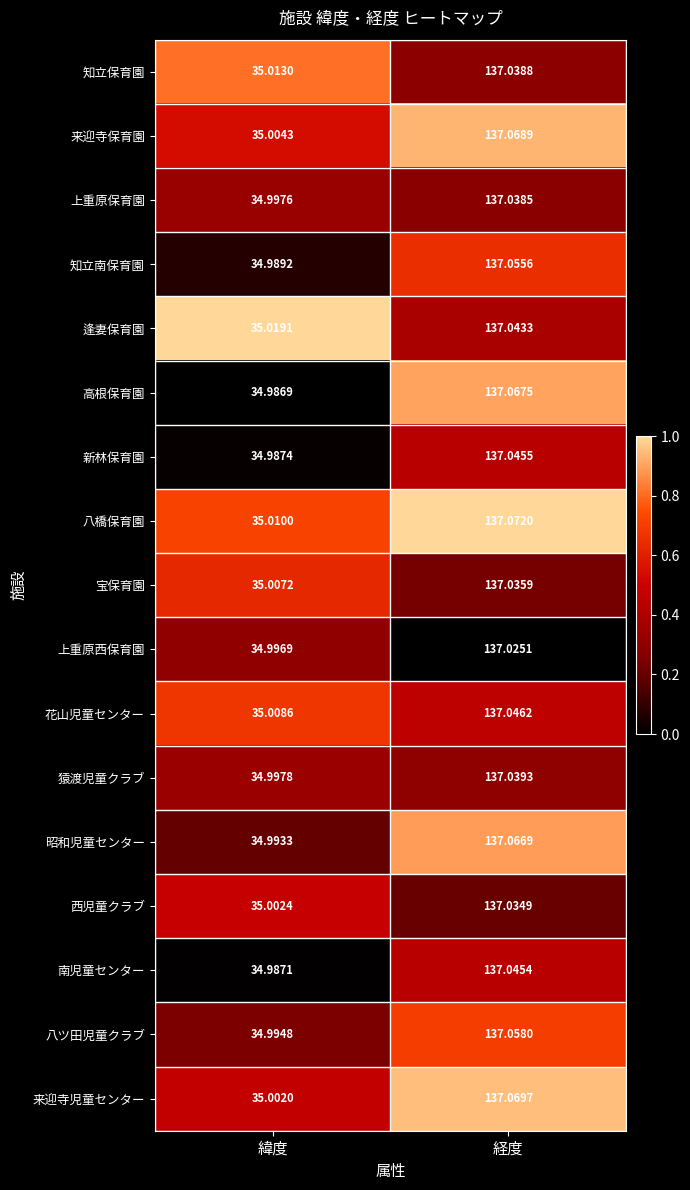

Where does the 八橋保育園 series first go above 137?

経度